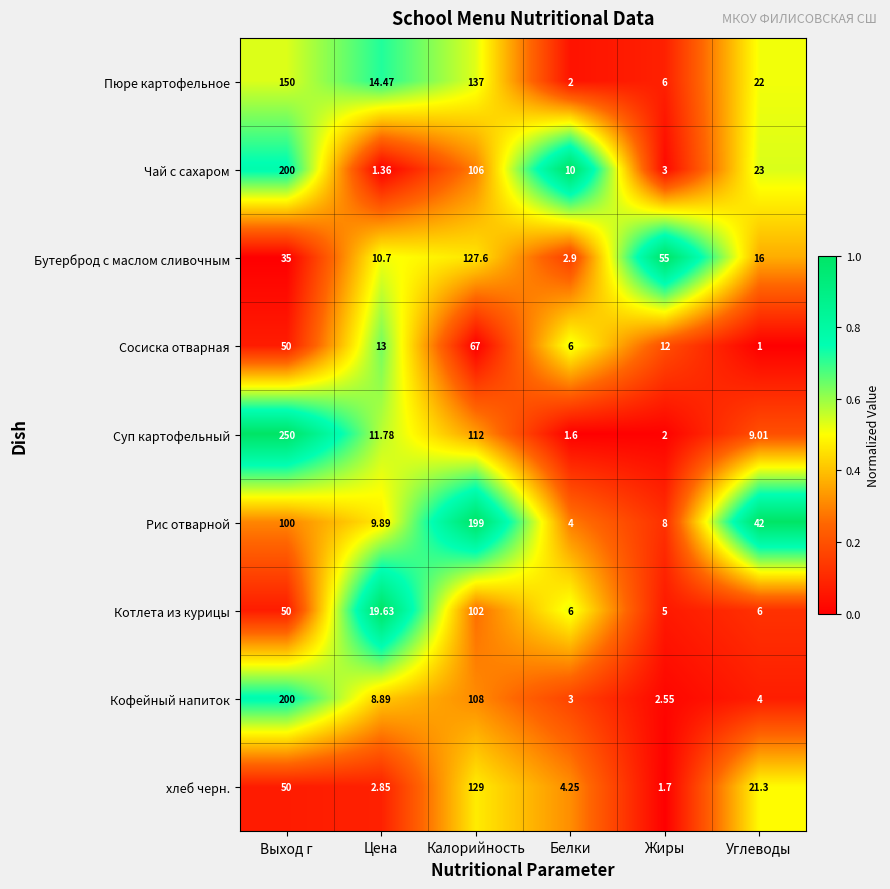

At which label does Кофейный напиток first exceed 8?

Выход г